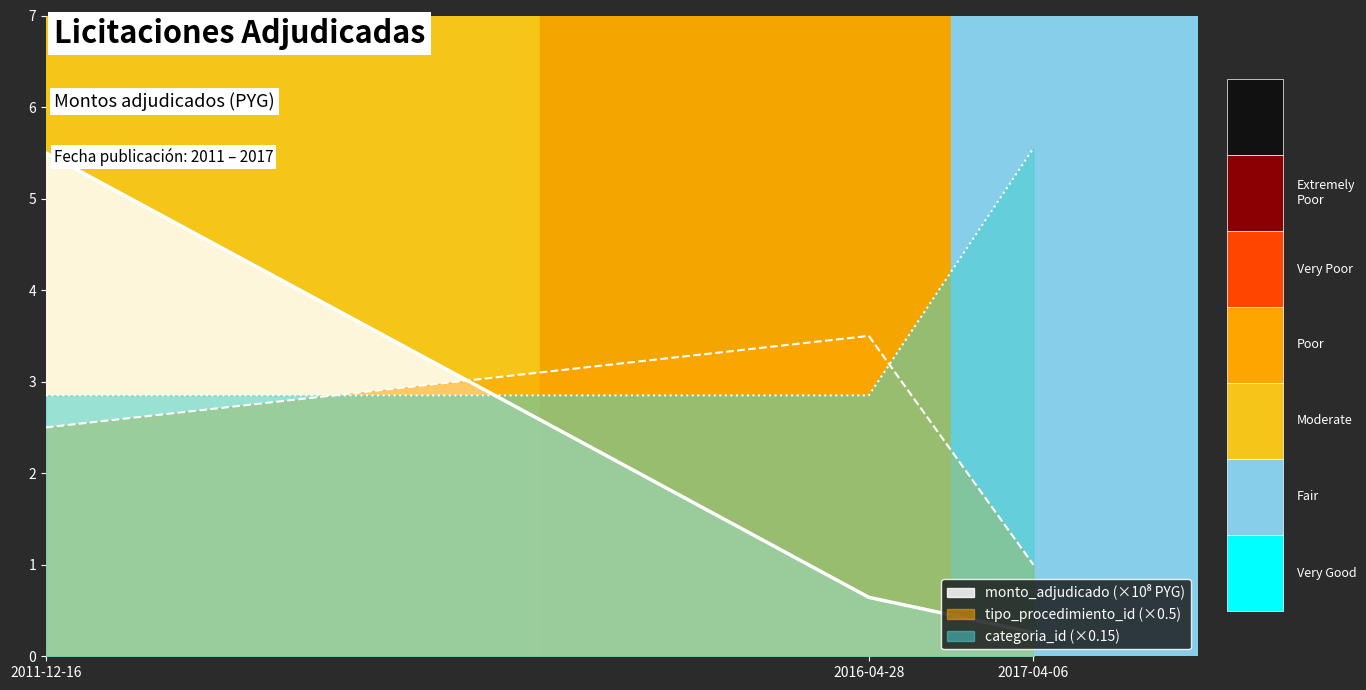

What is the label of the 1st point from the right?

2017-04-06